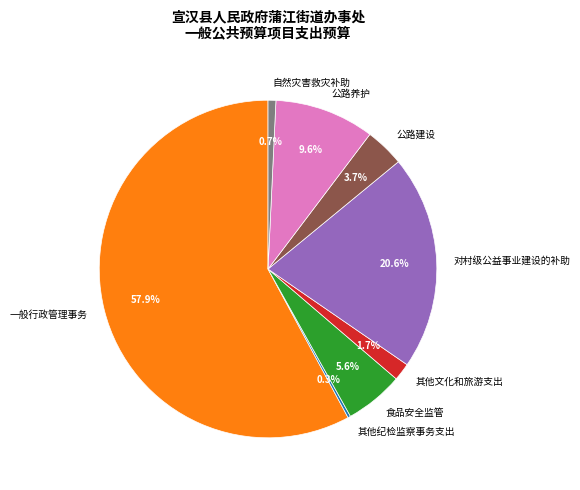

Does any single category account for the majority?

Yes